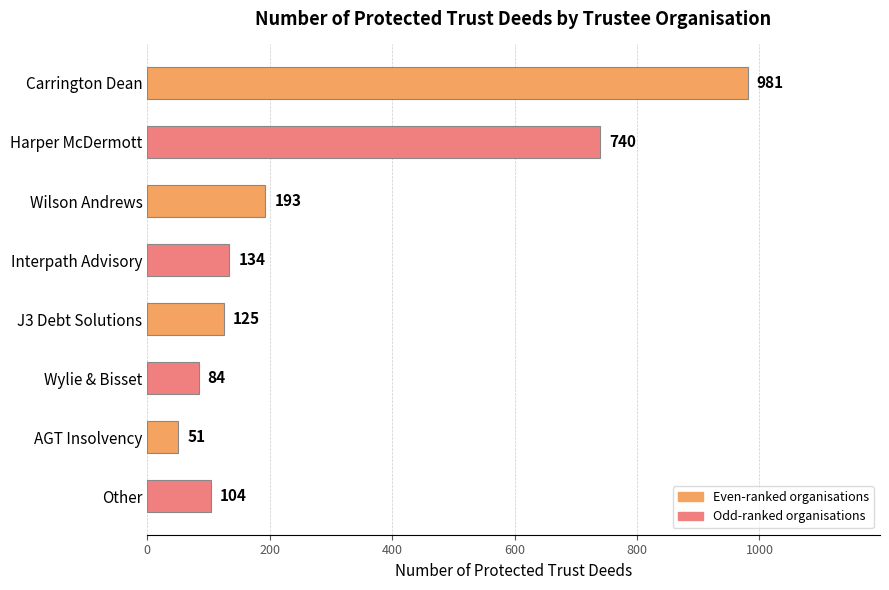

What is the sum of all values?

2412